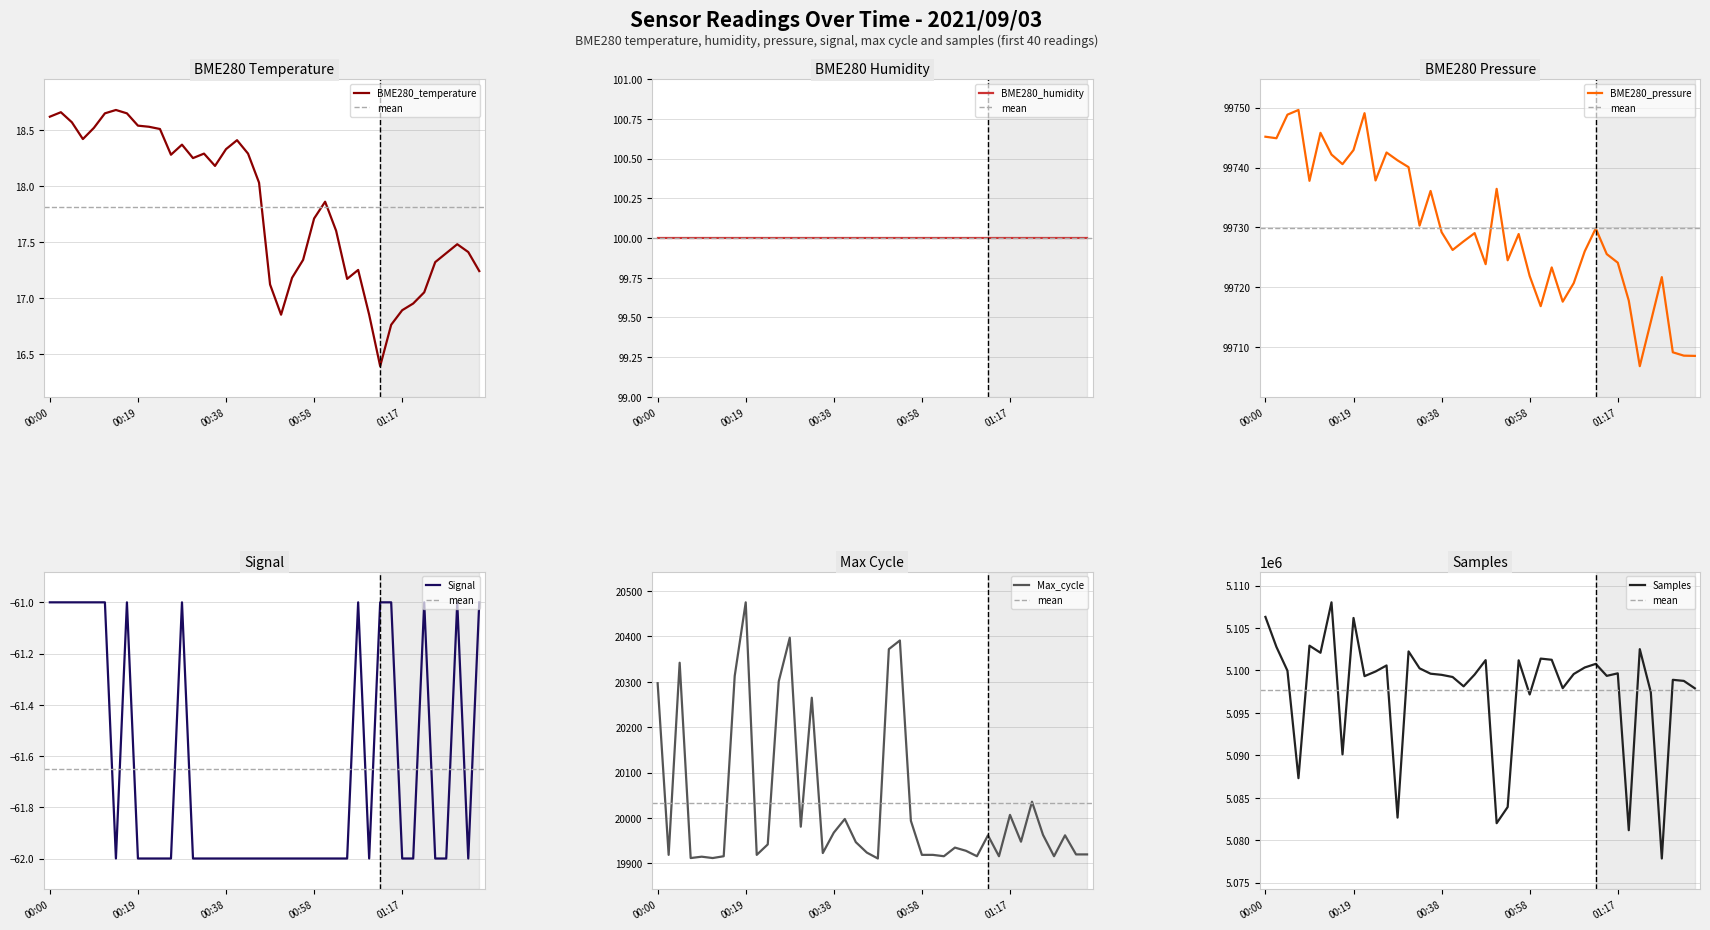

Which series has the largest total across all categories?

Samples